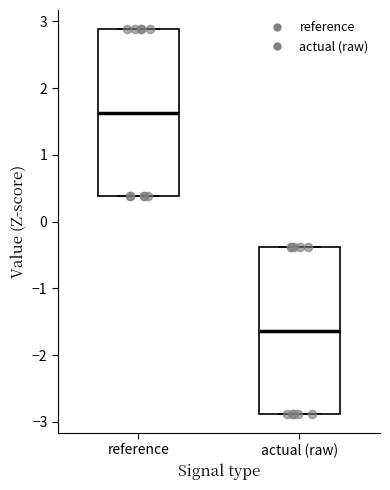

Which box's median line is the lowest?

actual (raw)